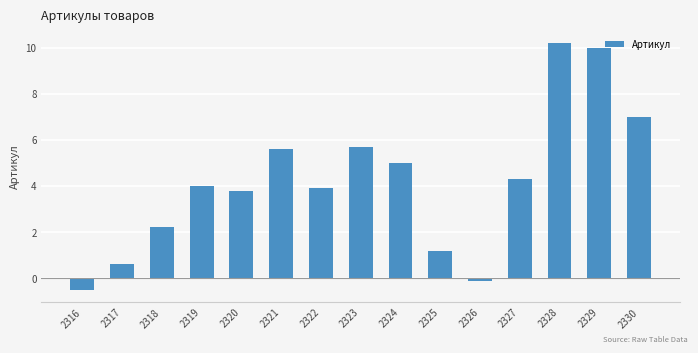

What is the sum of all values?

62.9